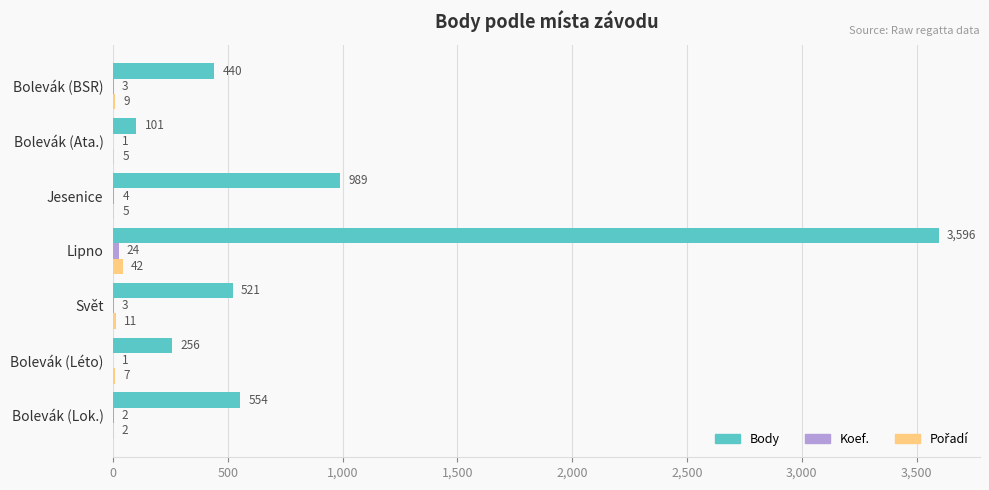

At which label is Body closest to 1848?

Jesenice